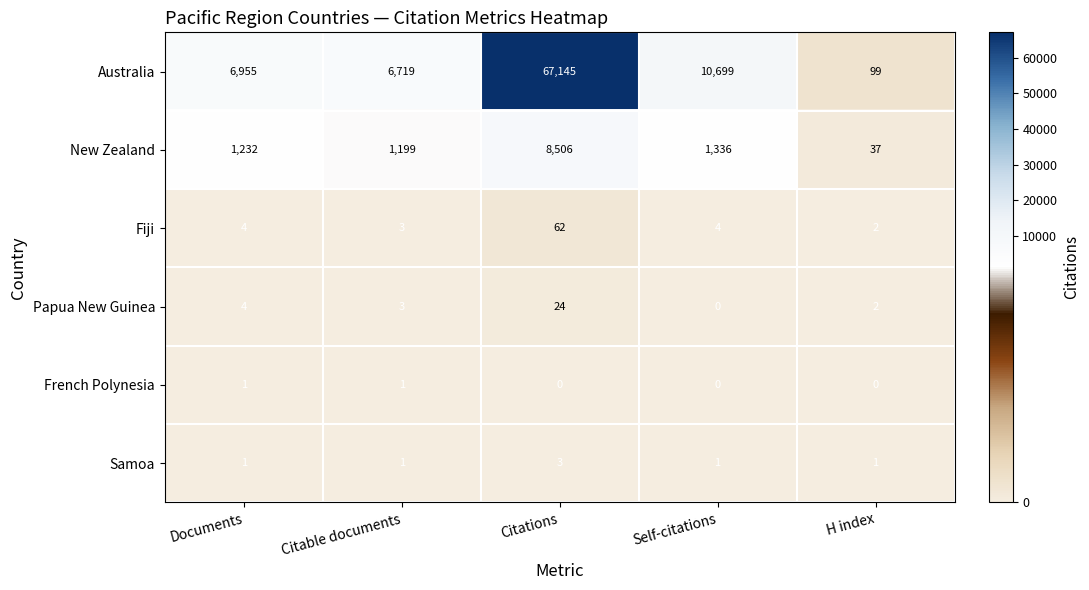

Which series has the largest total across all categories?

Australia